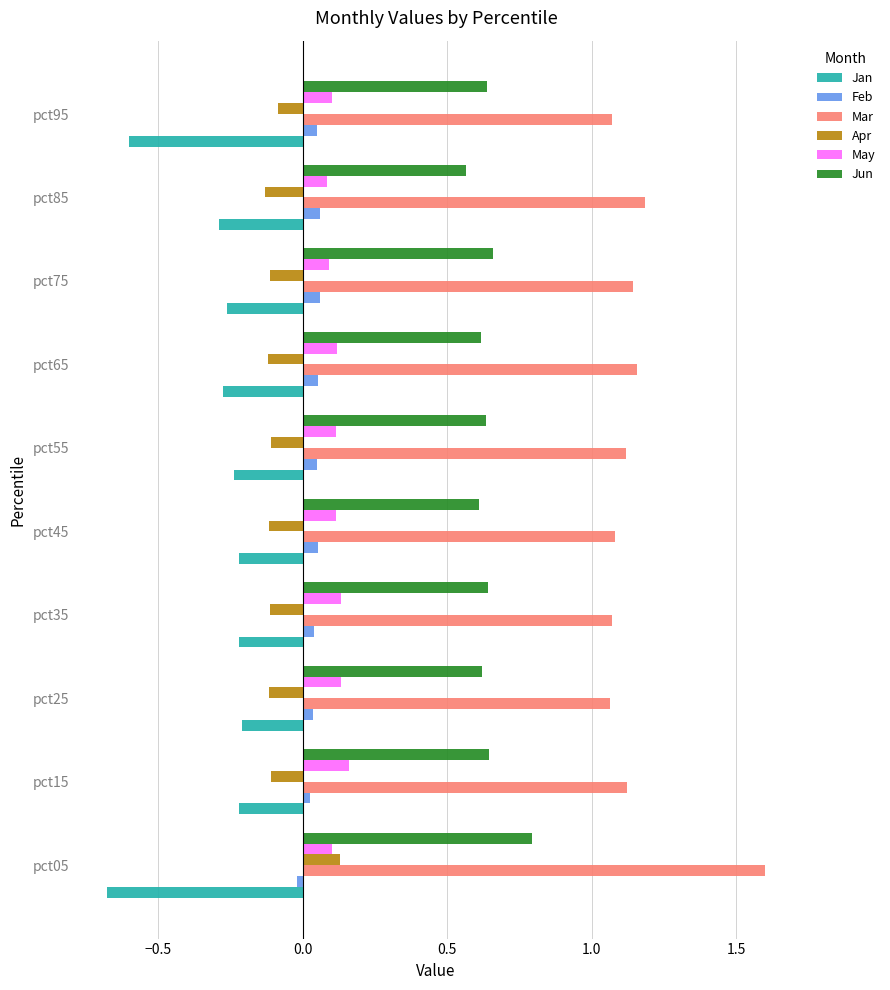

At how many categories does at least one series exceed 1?

10